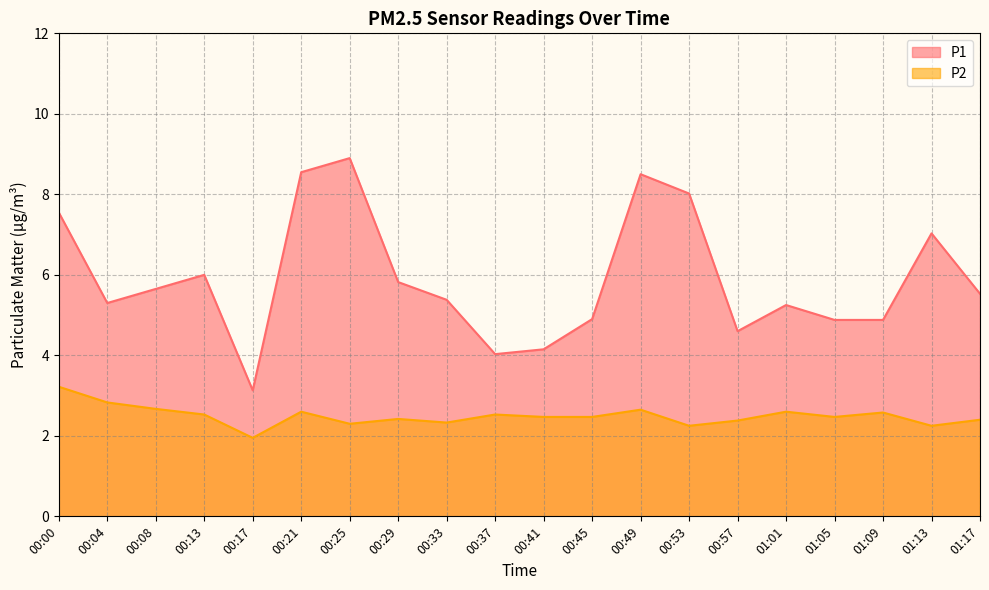

Between 00:21 and 00:25, which series saw the biggest shift?

P1